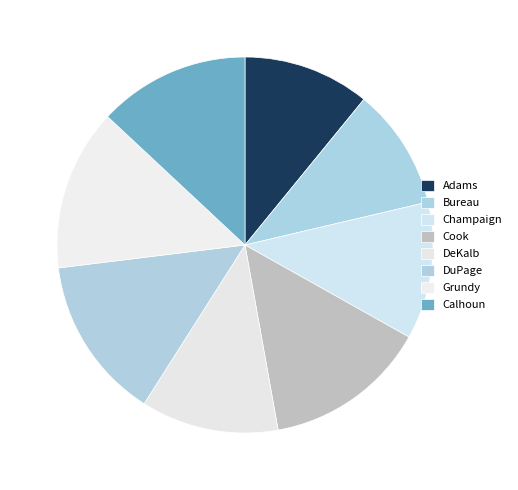

How many slices are in this pie chart?

8